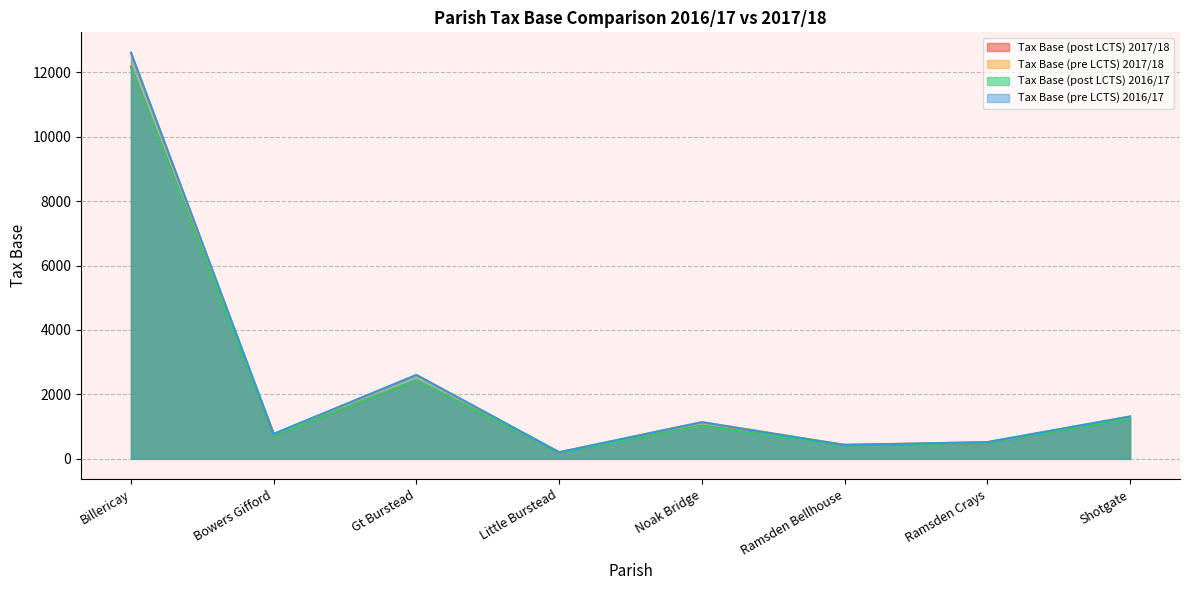

True or false: Tax Base (post LCTS) 2016/17 and Tax Base (pre LCTS) 2017/18 intersect in this chart.

False